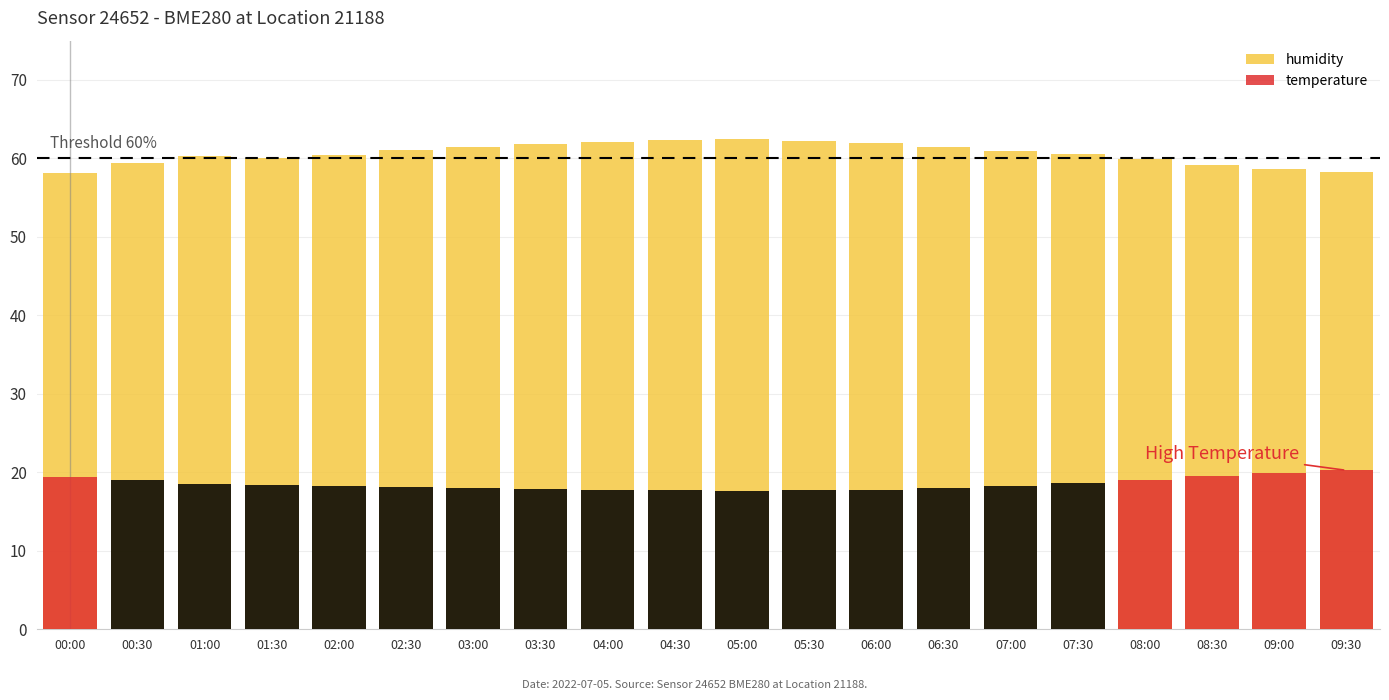

Rank the series by their average value, from highest to lowest.

humidity, temperature